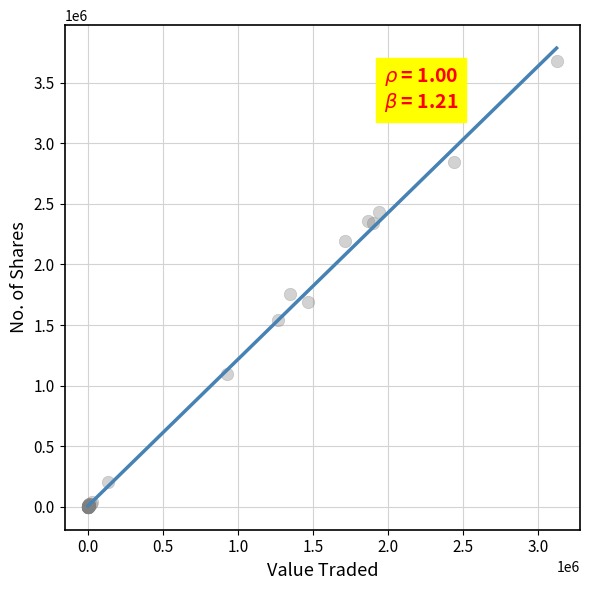

What Y value in the scatter plot is closest to 1839307?

1754943